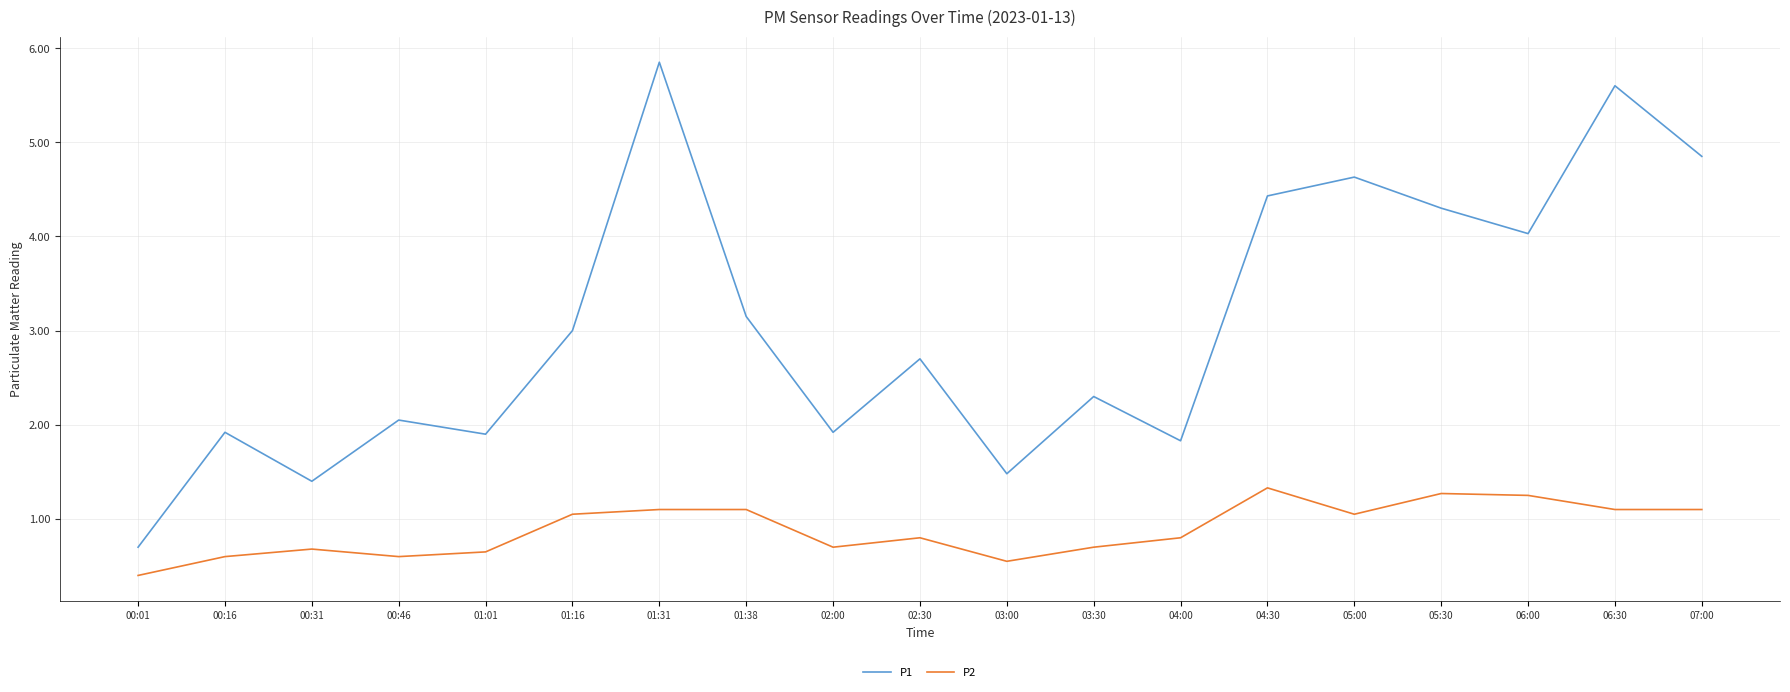

At which label does P1 reach its minimum?

00:01